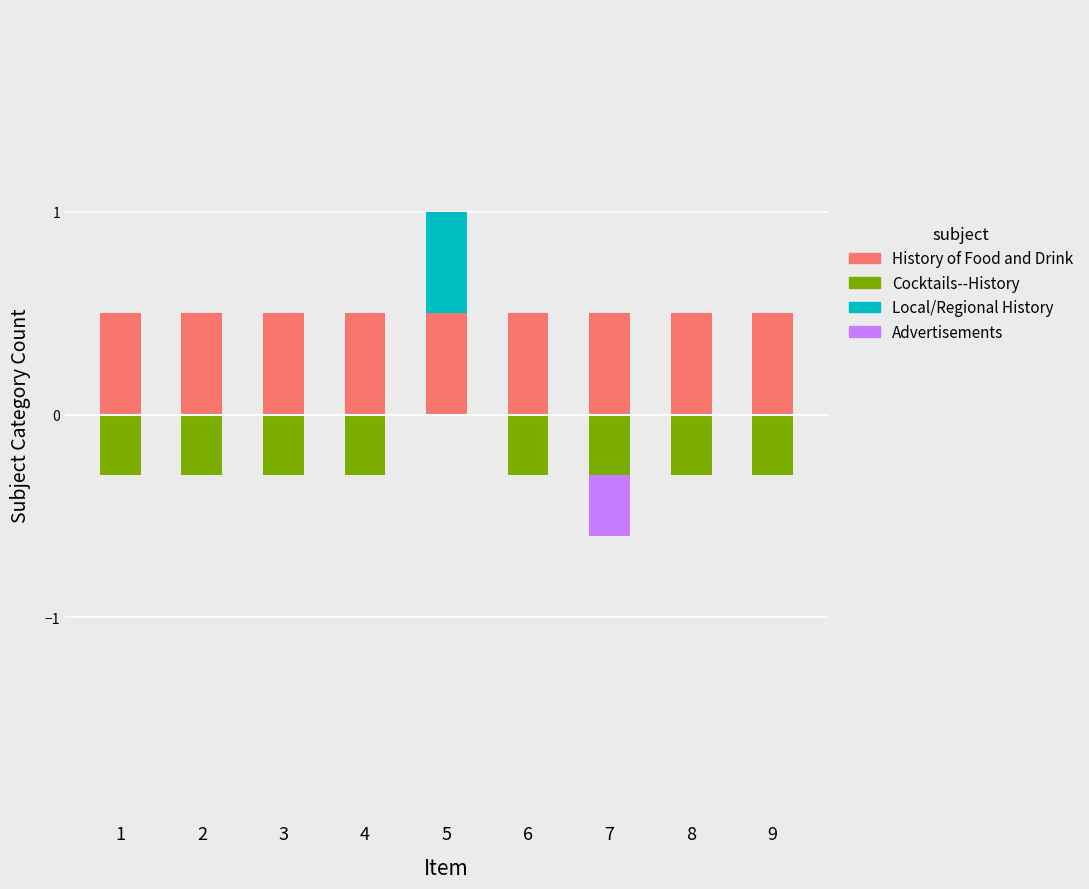

How many data points in Local/Regional History are above 0?

1